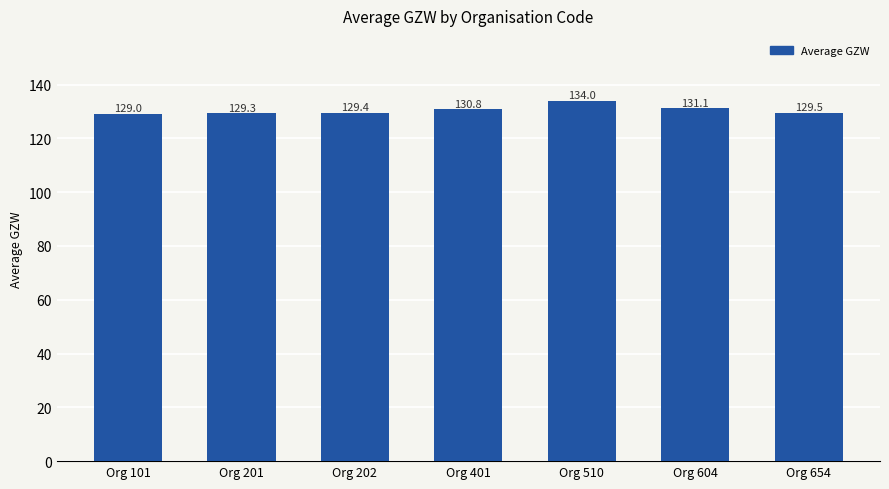

Reading left to right, what are all the values shown in this chart?

129.0	129.3	129.4	130.8	134.0	131.1	129.5